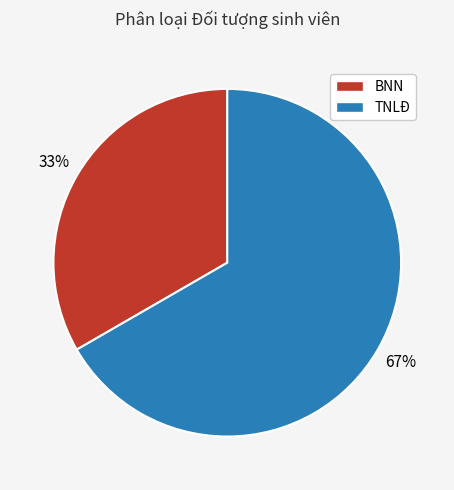

Which category has the biggest portion of the pie?

TNLĐ